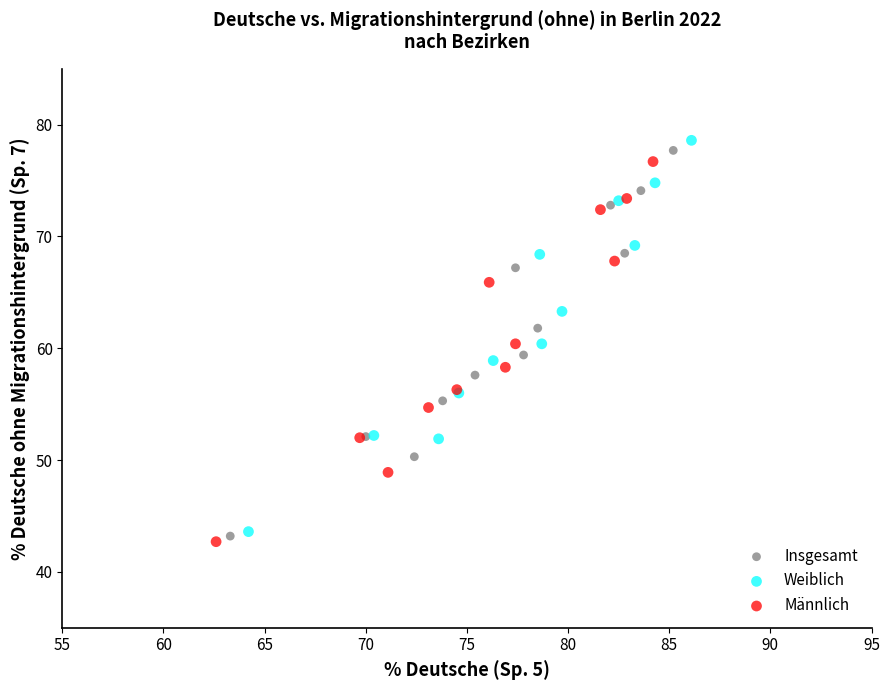

Which series reaches the minimum Y coordinate?

Männlich